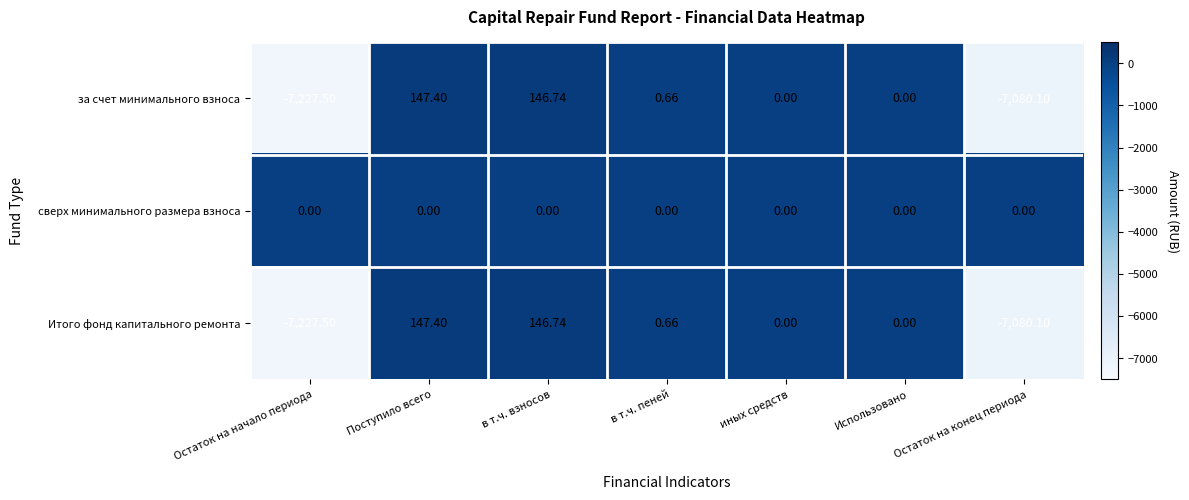

At which label does за счет минимального взноса first exceed 0?

Поступило всего